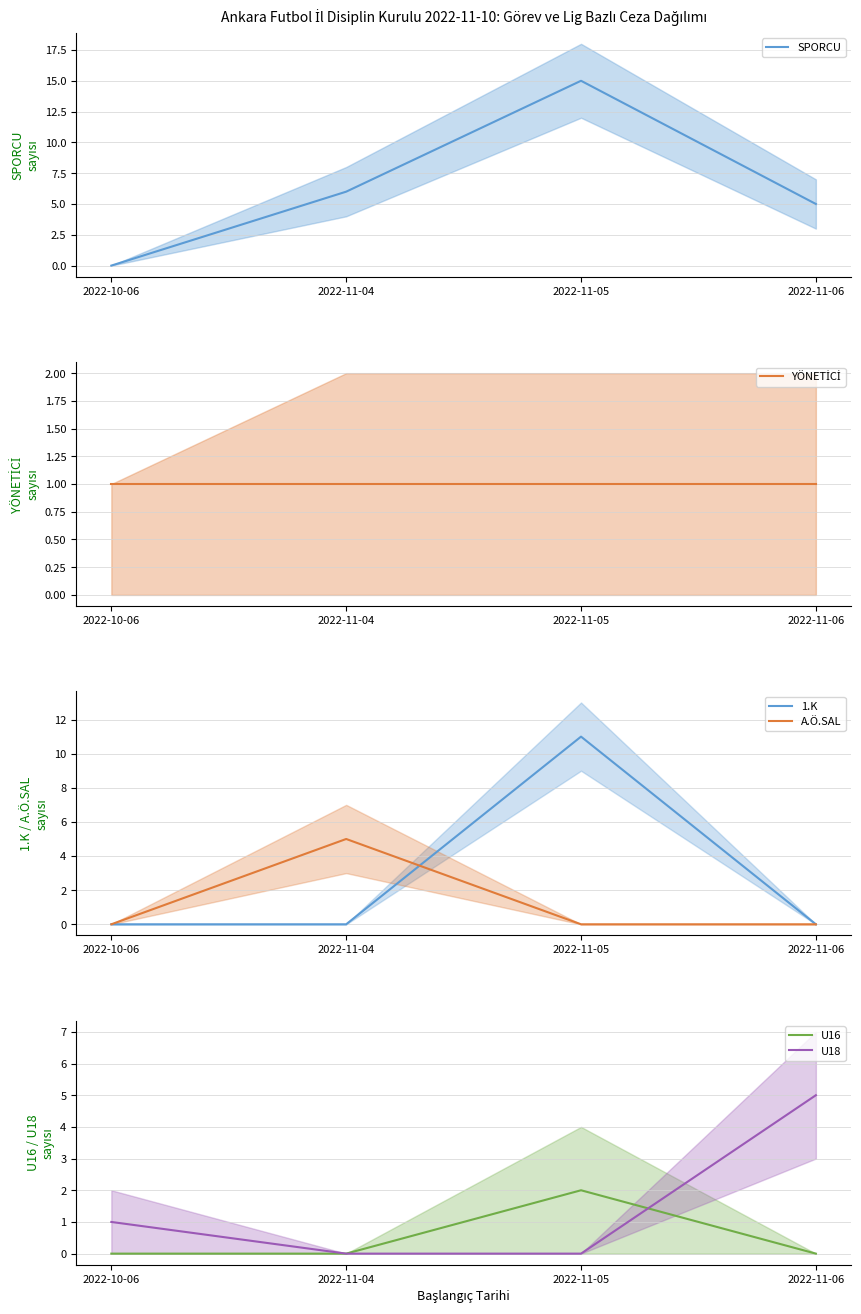

What is the label of the 1st point from the right?

2022-11-06